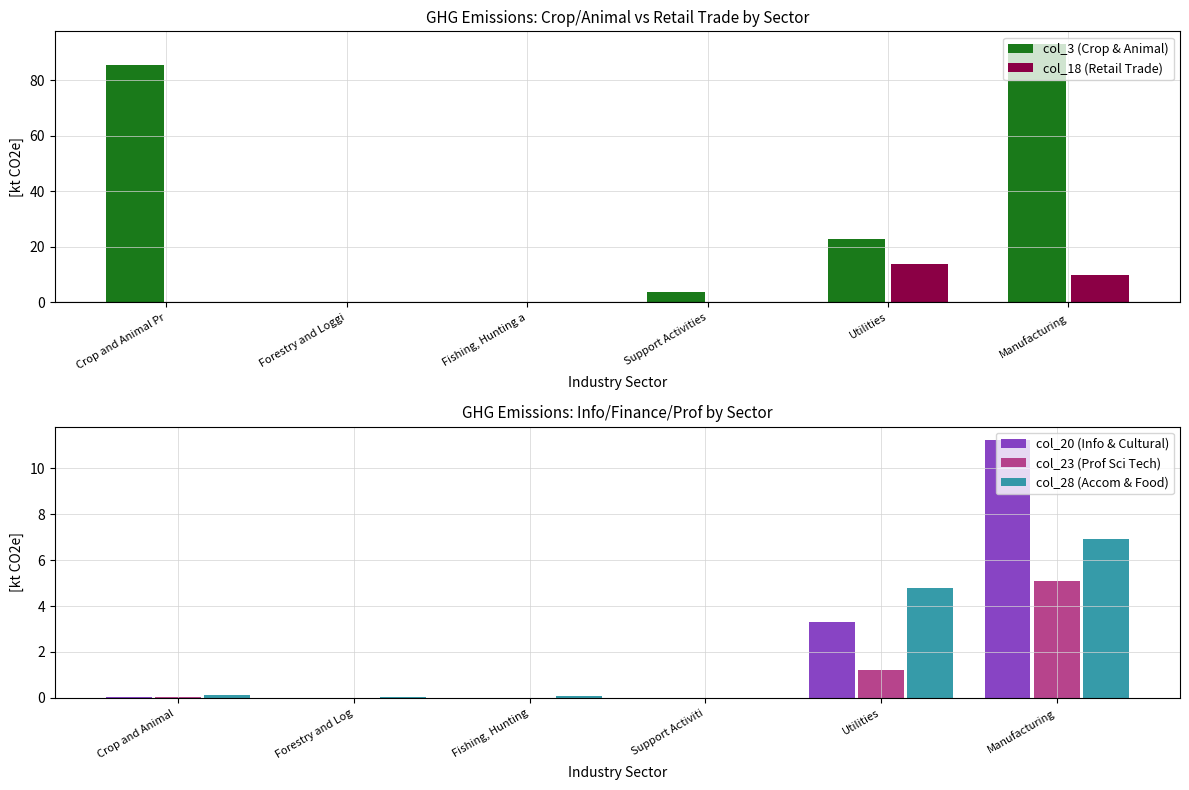

What is the value of the col_28 (Accom & Food) bar at the 3rd from the left?

0.1